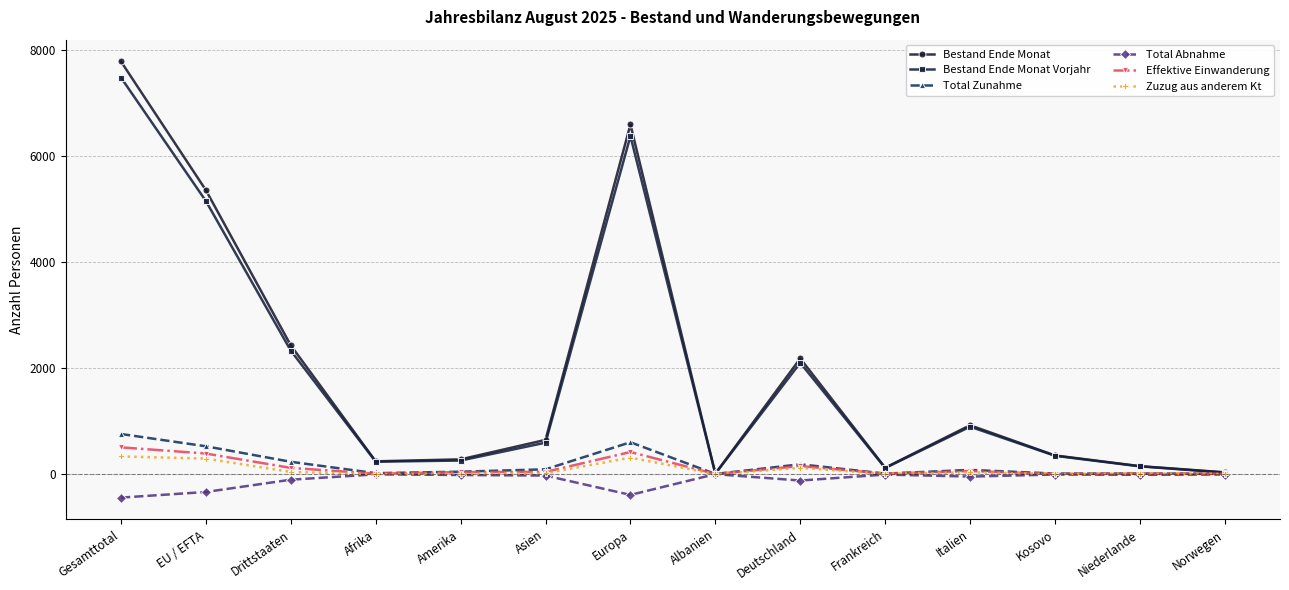

What is the greatest value displayed?

7791